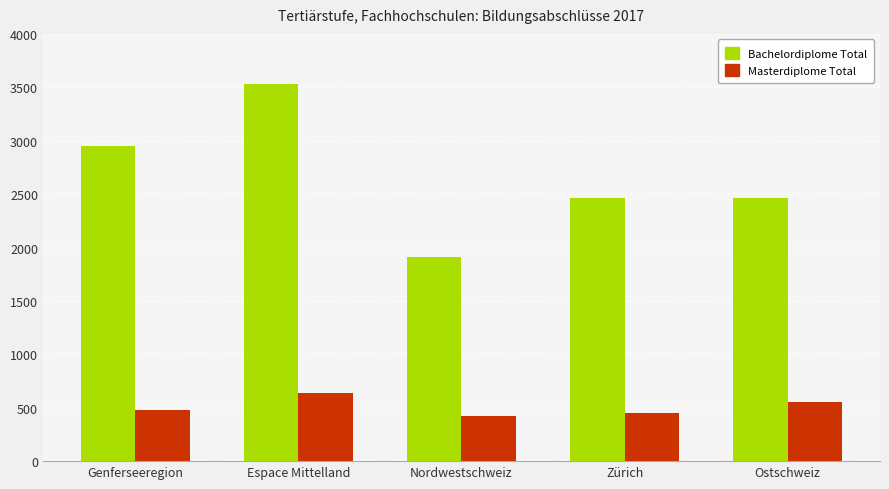

How many categories are shown in the chart?

5